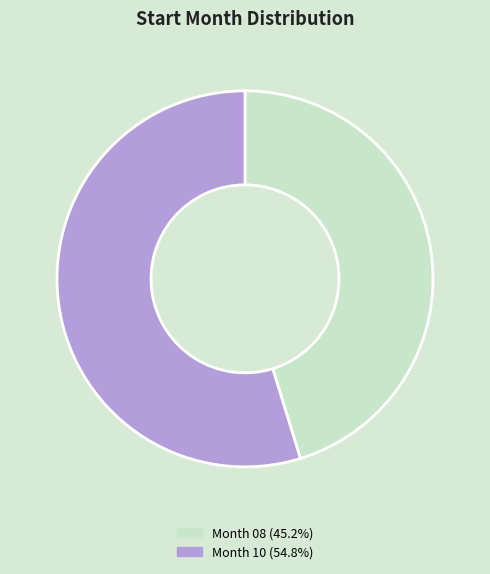

Is the sum of Month 10 (54.8%) and Month 08 (45.2%) greater than half?

Yes